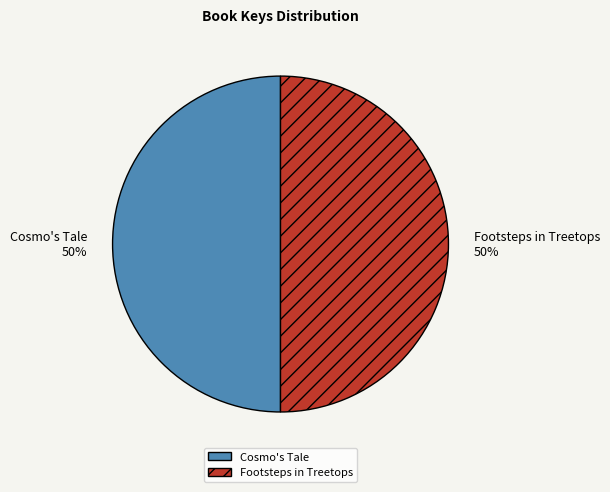

To the nearest percent, what portion does Cosmo's Tale represent?

50%